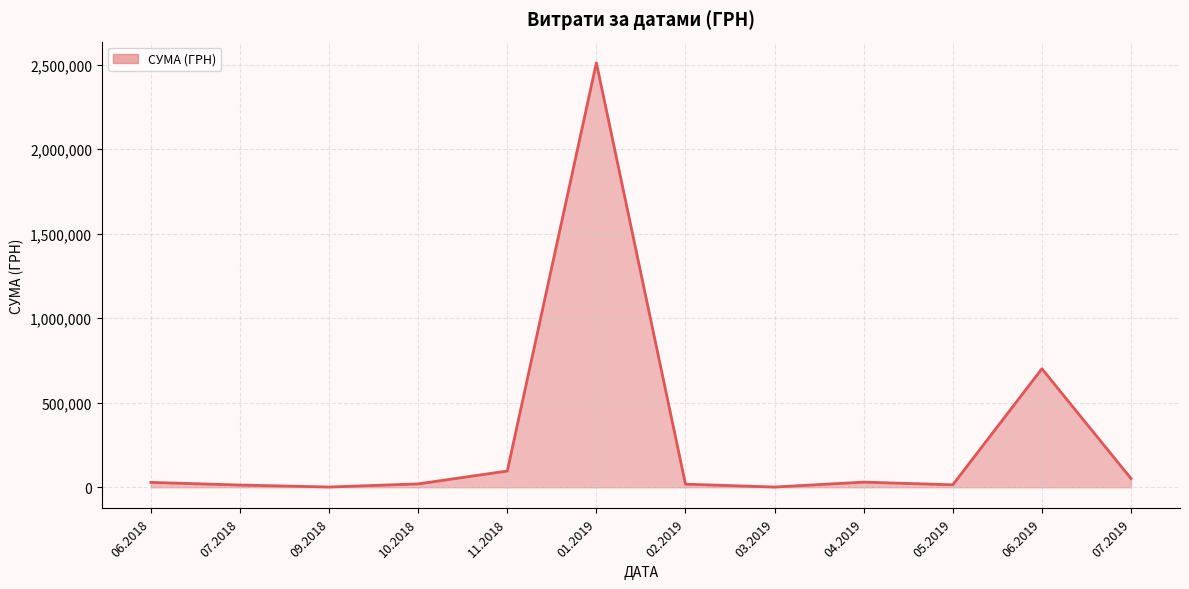

What is the value of the 7th point from the left?

18107.4